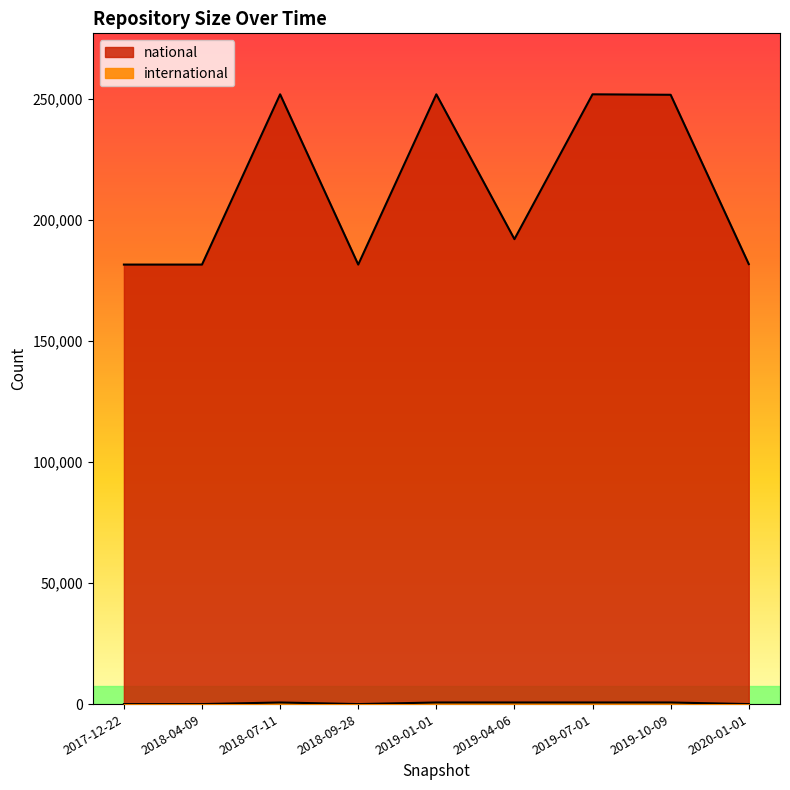

True or false: international has more than 2 interior local peaks.

False